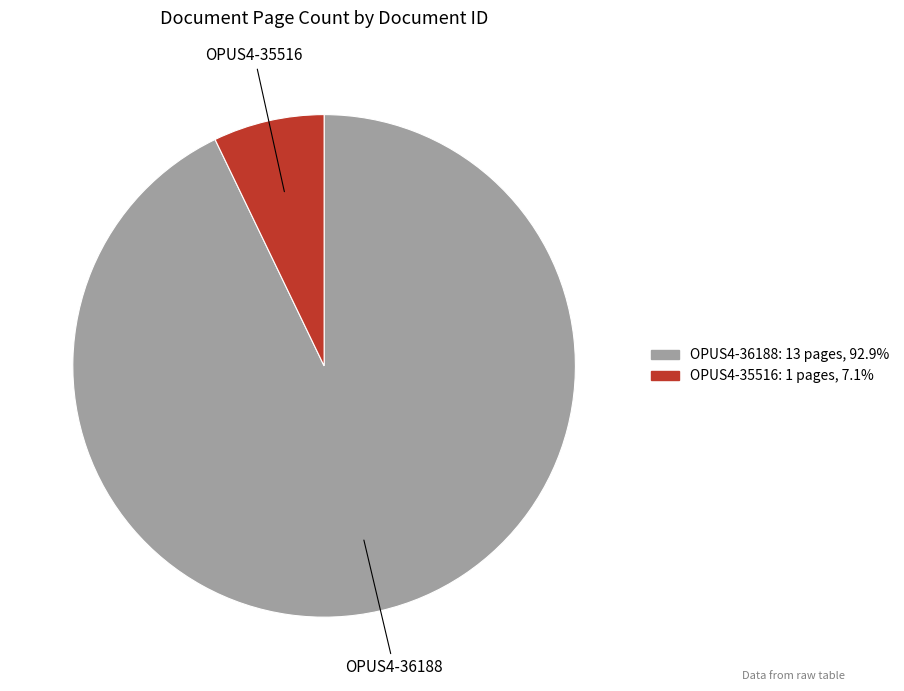

Is OPUS4-36188 the majority of the pie?

Yes